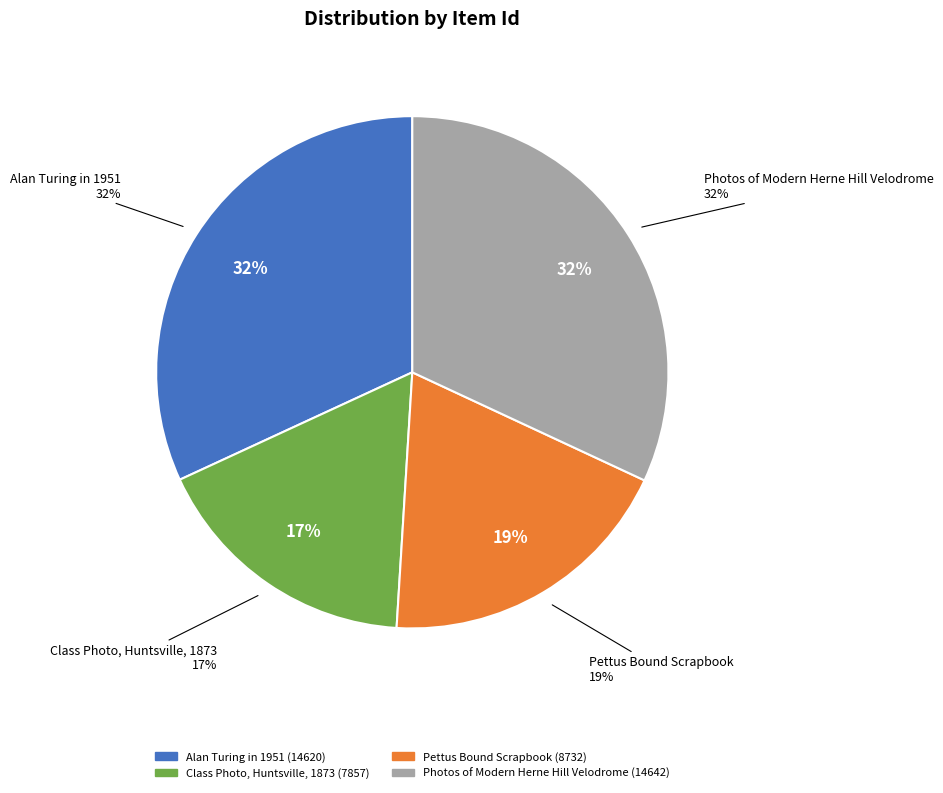

Combined, do Class Photo, Huntsville, 1873 (7857) and Alan Turing in 1951 (14620) account for over 50%?

No